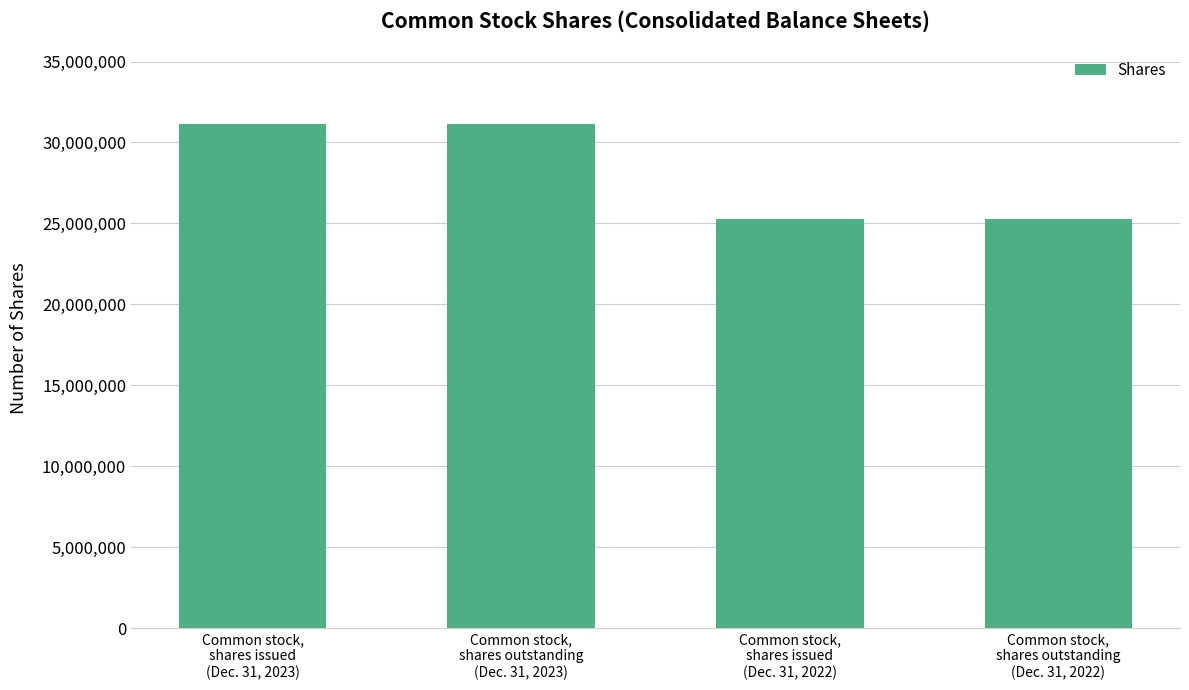

What is the maximum value shown in the chart?

31148320